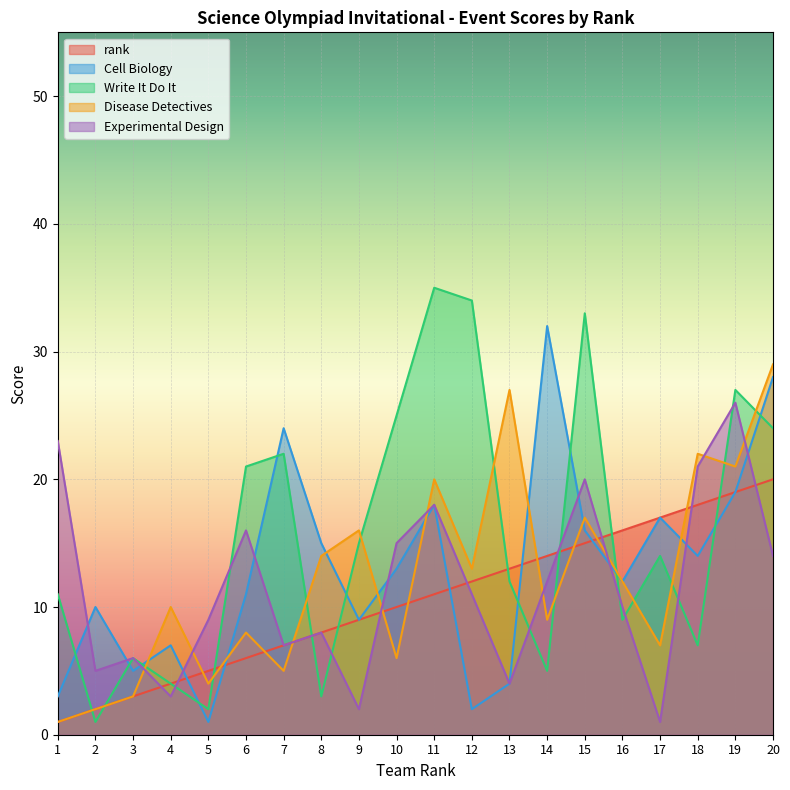

How many interior local valleys does the Experimental Design series have?

6